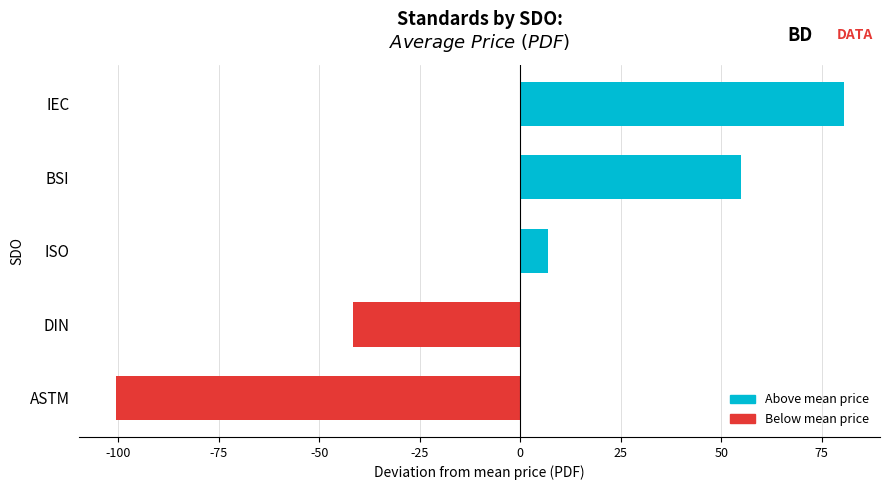

What is the difference between the maximum and minimum values?

181.0